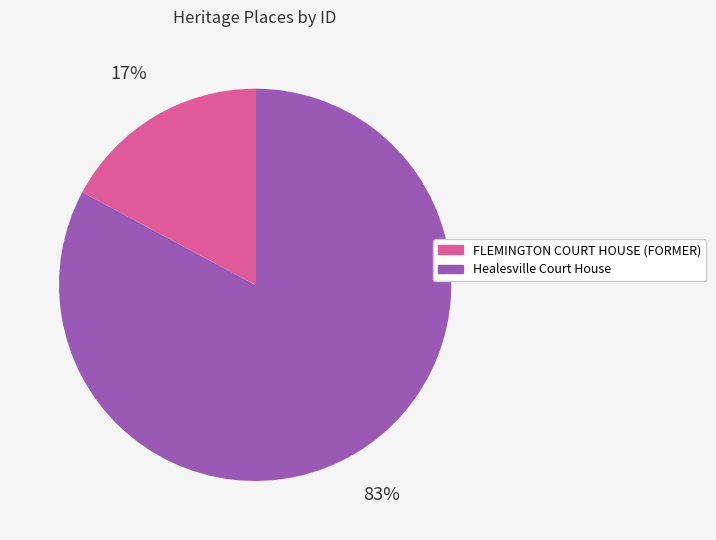

How many slices are in this pie chart?

2